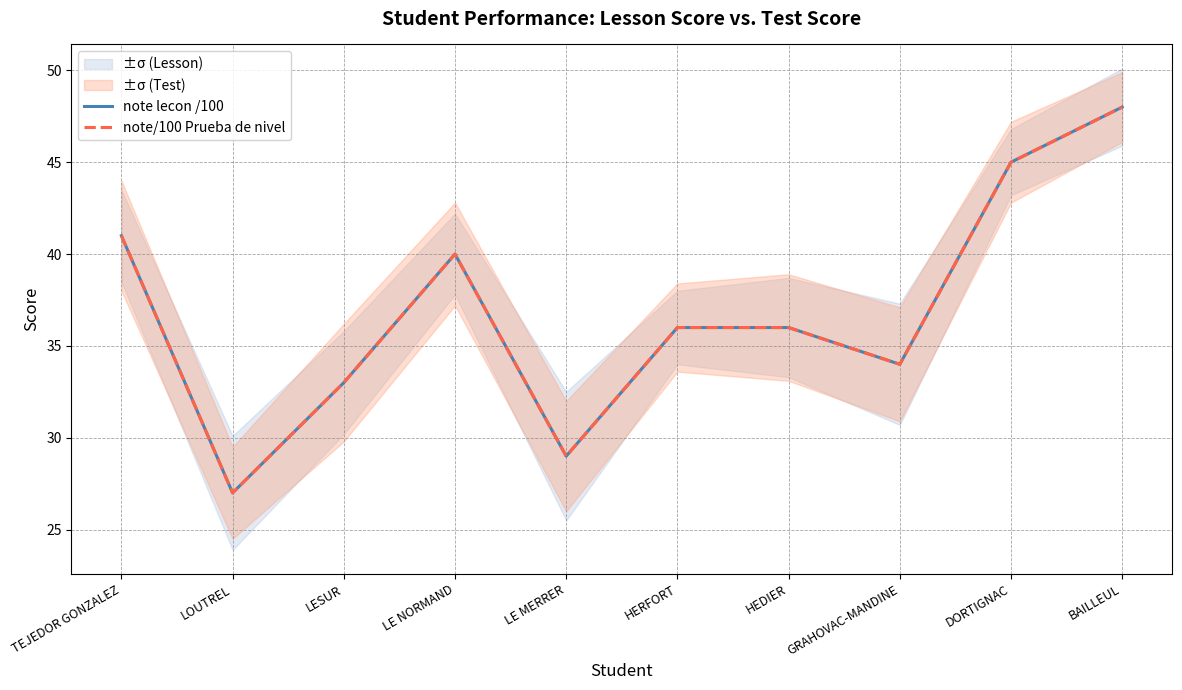

Reading left to right, what are all the values shown in this chart?

note lecon /100: TEJEDOR GONZALEZ=41	LOUTREL=27	LESUR=33	LE NORMAND=40	LE MERRER=29	HERFORT=36	HEDIER=36	GRAHOVAC-MANDINE=34	DORTIGNAC=45	BAILLEUL=48
note/100 Prueba de nivel: TEJEDOR GONZALEZ=41	LOUTREL=27	LESUR=33	LE NORMAND=40	LE MERRER=29	HERFORT=36	HEDIER=36	GRAHOVAC-MANDINE=34	DORTIGNAC=45	BAILLEUL=48